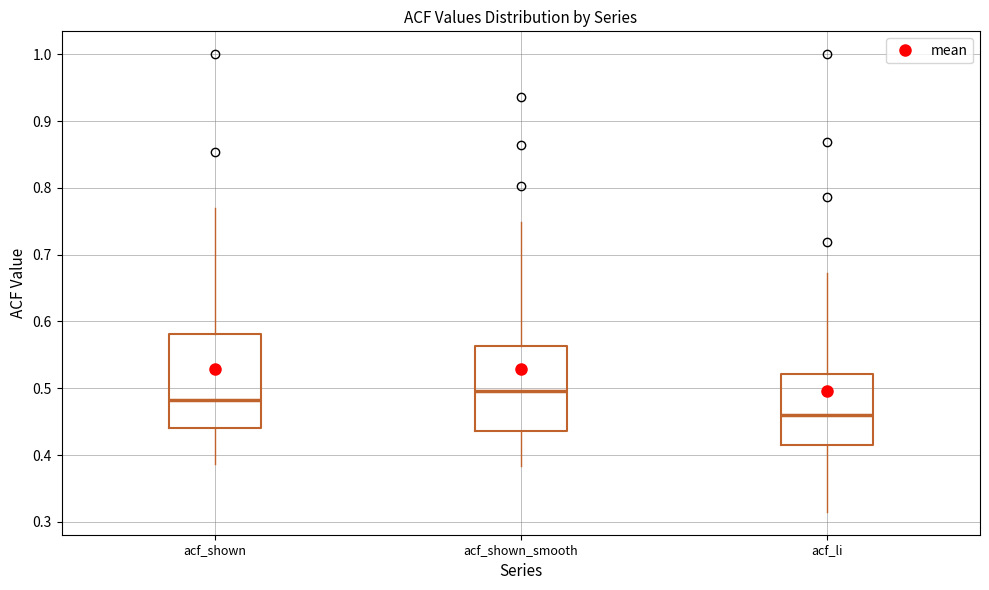

Which box is the tallest, from its lower edge to its upper edge?

acf_shown